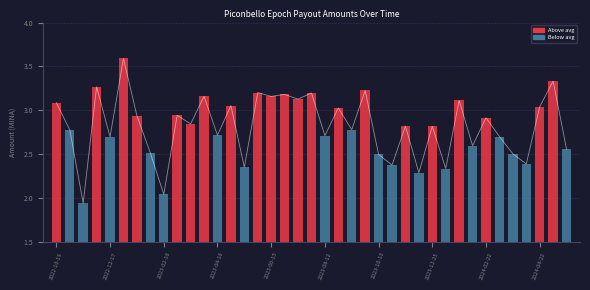

Reading left to right, what are all the values shown in this chart?

3.1	2.8	1.9	3.3	2.7	3.6	2.9	2.5	2.0	2.9	2.8	3.2	2.7	3.1	2.3	3.2	3.2	3.2	3.1	3.2	2.7	3.0	2.8	3.2	2.5	2.4	2.8	2.3	2.8	2.3	3.1	2.6	2.9	2.7	2.5	2.4	3.0	3.3	2.6